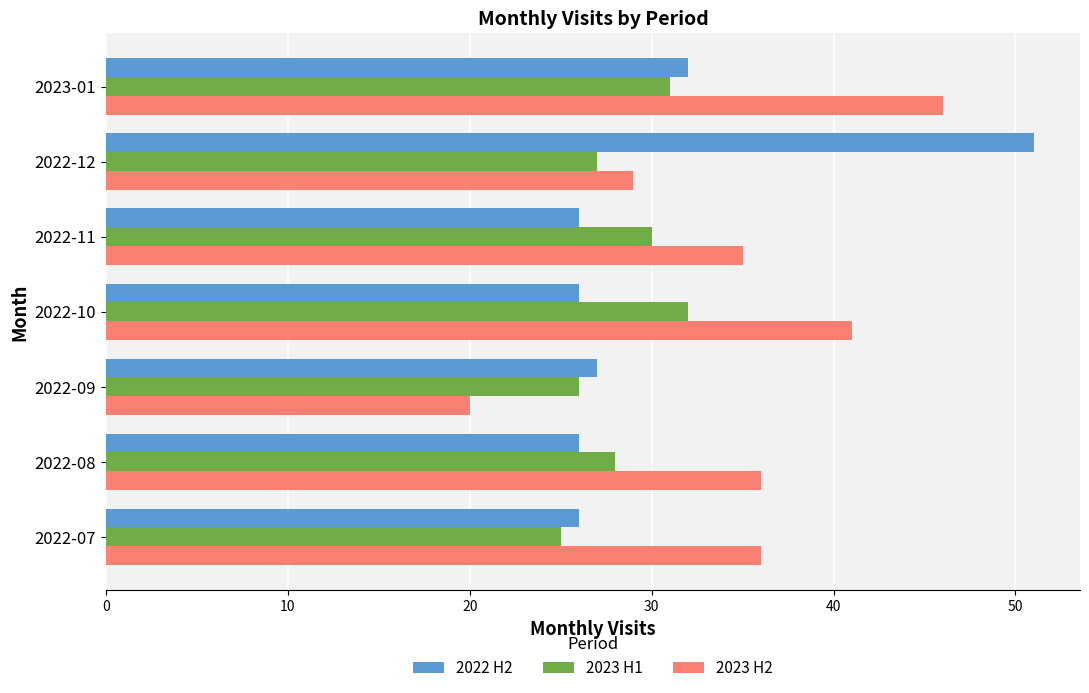

What is the greatest value displayed?

51